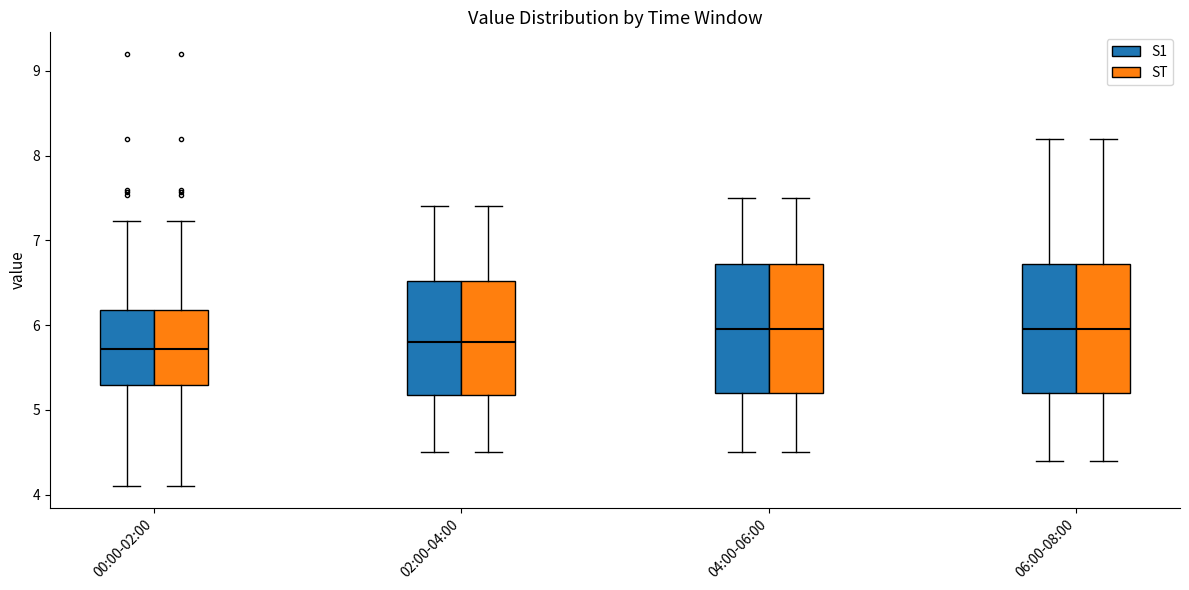

Reading left to right, read every box against the y-axis: the position of its median line, the range the box covers, and the ends of its whiskers. The values are not printed on the chart, so give them approximately, as read against the axis.

00:00-02:00 (S1): median 5.7, box 5.3 to 6.2, whiskers 4.1 to 7.2
00:00-02:00 (ST): median 5.7, box 5.3 to 6.2, whiskers 4.1 to 7.2
02:00-04:00 (S1): median 5.8, box 5.2 to 6.5, whiskers 4.5 to 7.4
02:00-04:00 (ST): median 5.8, box 5.2 to 6.5, whiskers 4.5 to 7.4
04:00-06:00 (S1): median 6.0, box 5.2 to 6.7, whiskers 4.5 to 7.5
04:00-06:00 (ST): median 6.0, box 5.2 to 6.7, whiskers 4.5 to 7.5
06:00-08:00 (S1): median 6.0, box 5.2 to 6.7, whiskers 4.4 to 8.2
06:00-08:00 (ST): median 6.0, box 5.2 to 6.7, whiskers 4.4 to 8.2